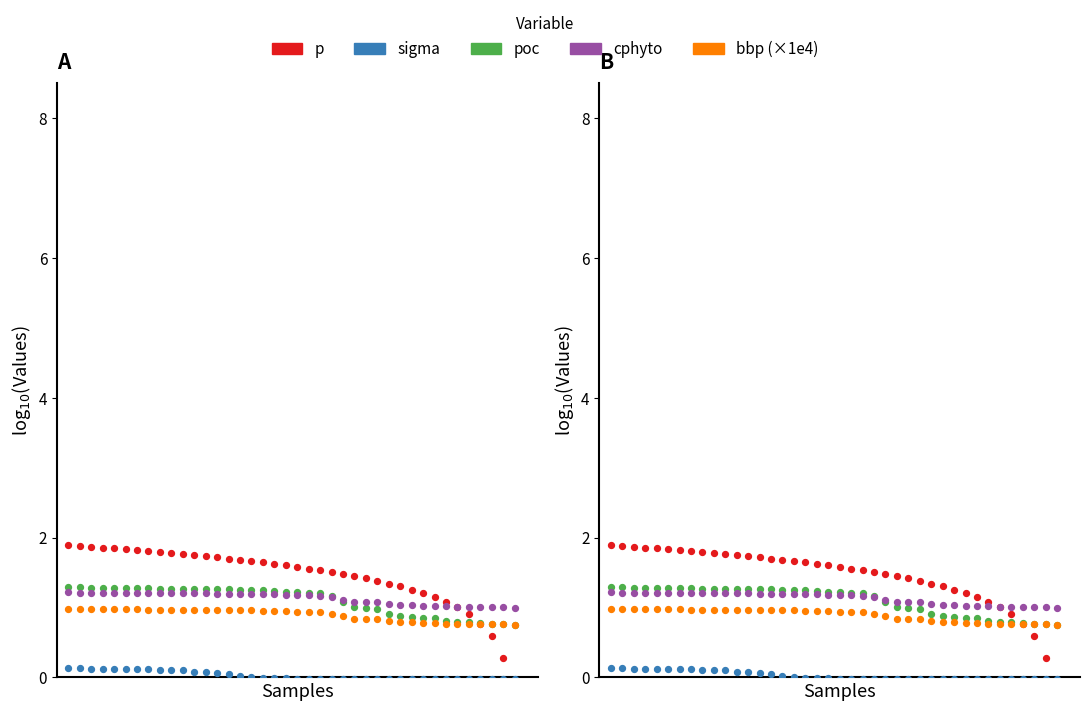

What are all the series names shown in the legend?

p, sigma, poc, cphyto, bbp (×1e4)